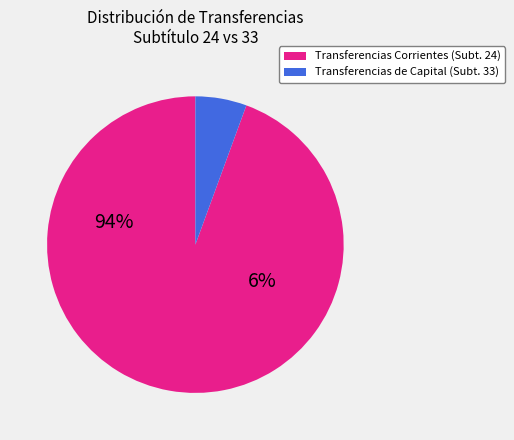

Does Transferencias Corrientes (Subtítulo 24) represent more than half of the total?

Yes